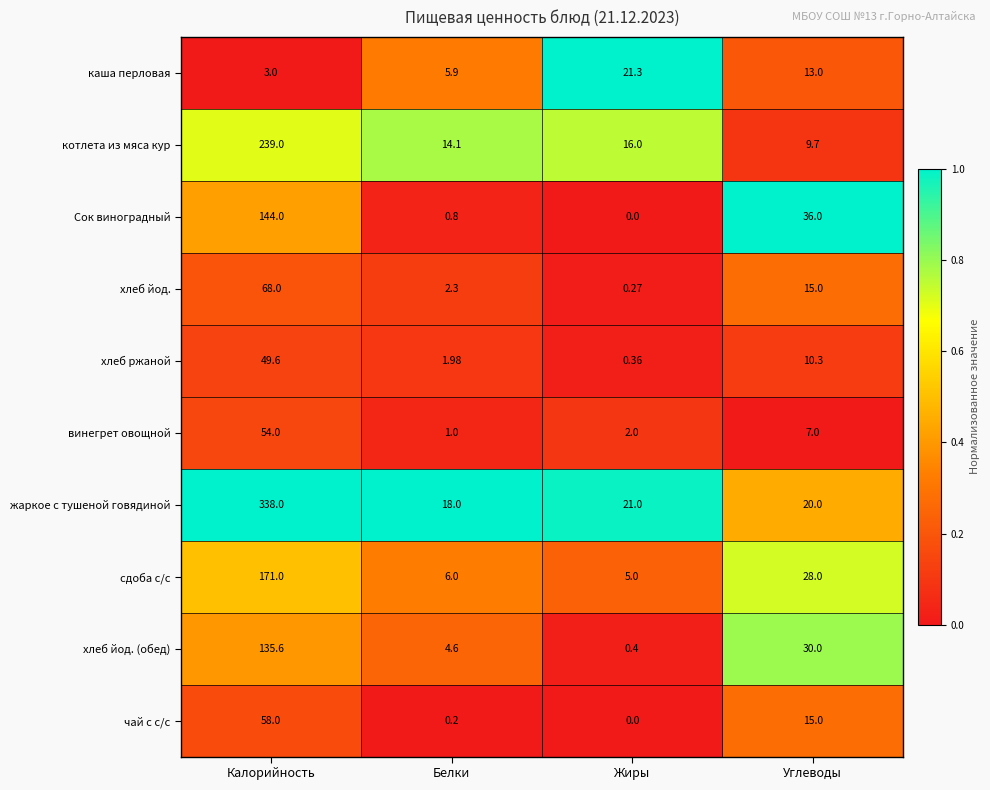

How many data points in хлеб ржаной are above 10?

2